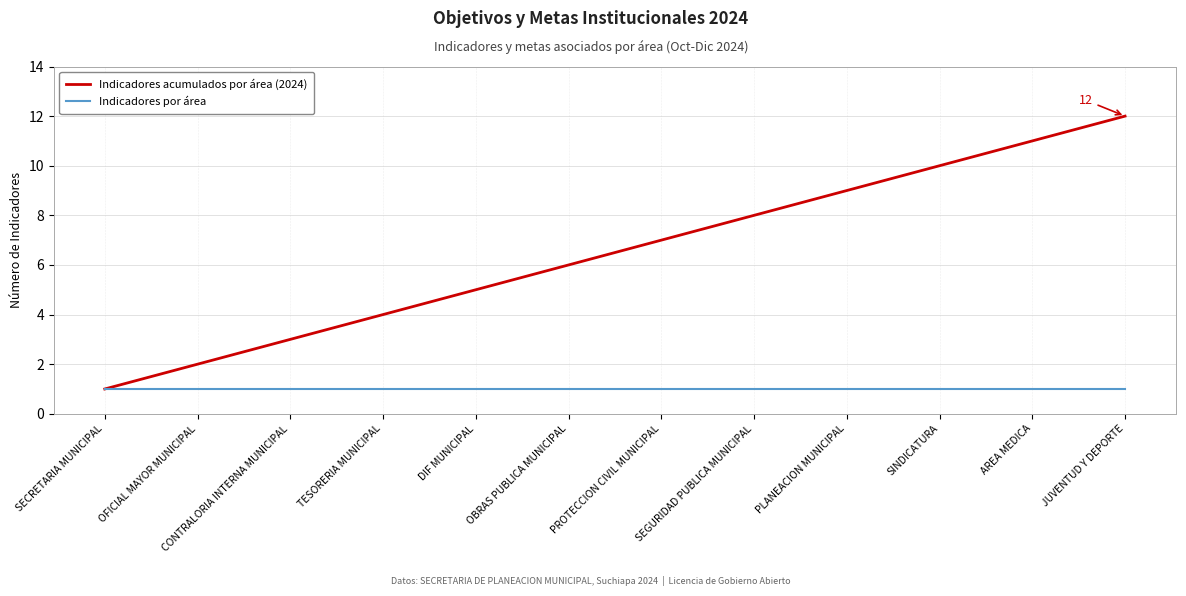

True or false: Indicadores acumulados por área (2024) has more than 2 points higher than both neighbors.

False